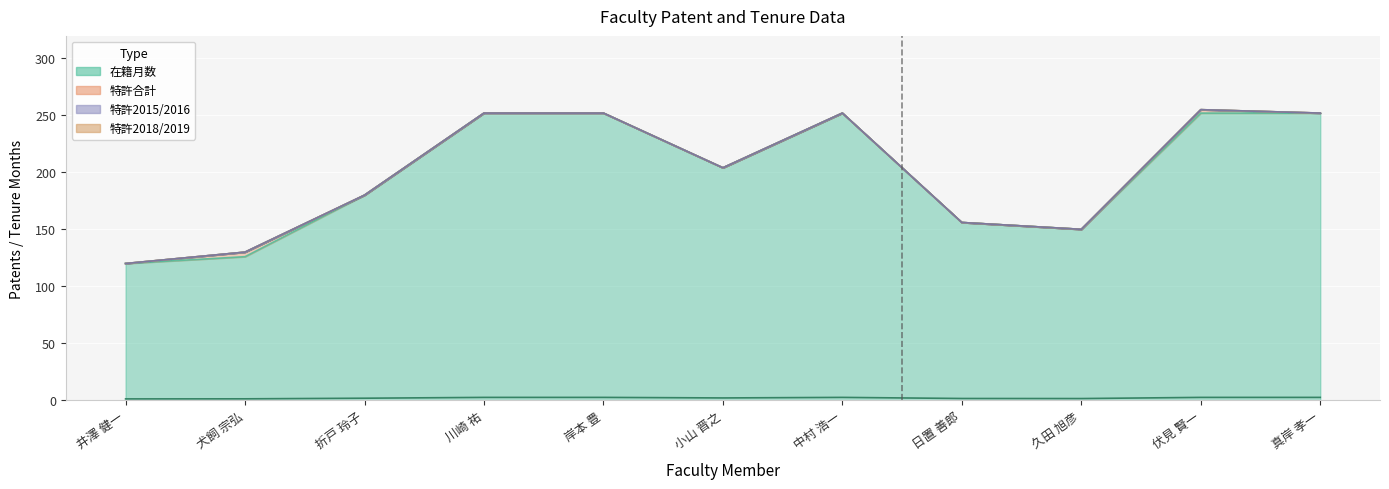

What is the label of the 10th point from the left?

伏見 賢一